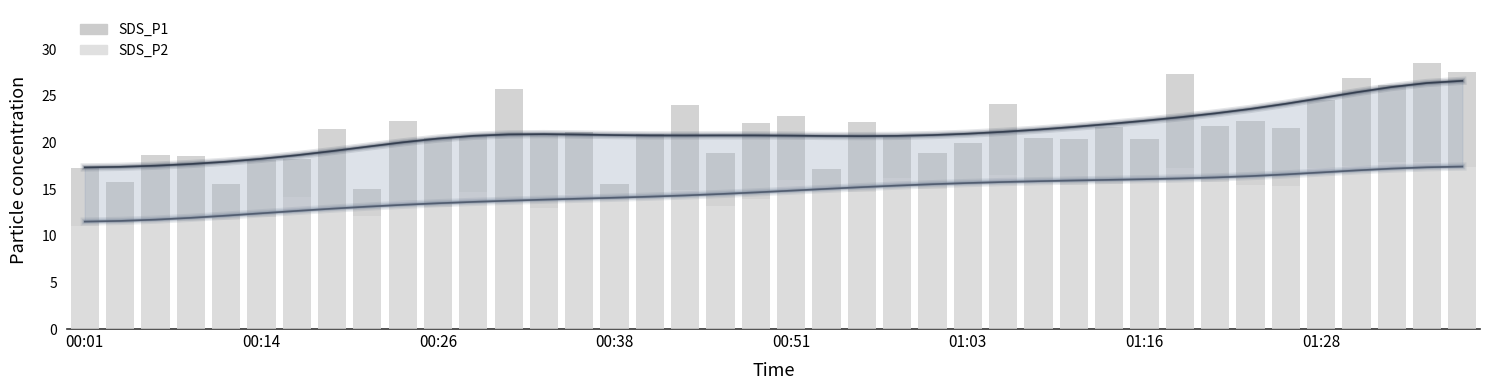

Count the number of data series in this chart.

4